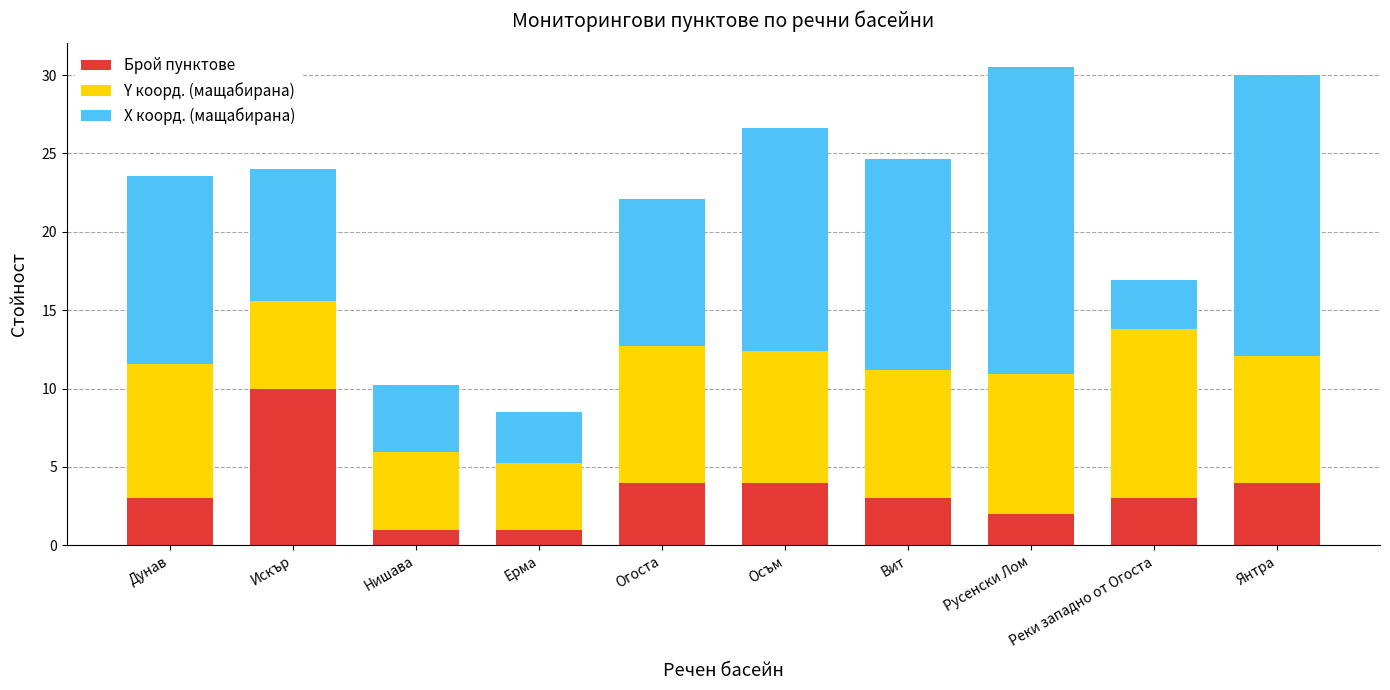

What is the minimum value for Брой пунктове?

1.0